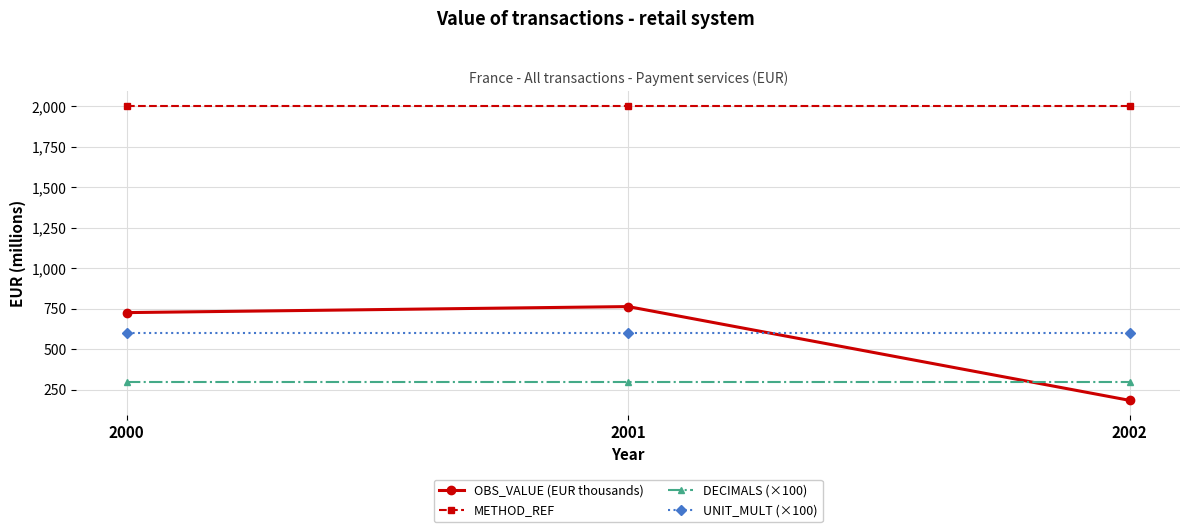

What is the spread (max minus min) of values at 2001?

1705.0